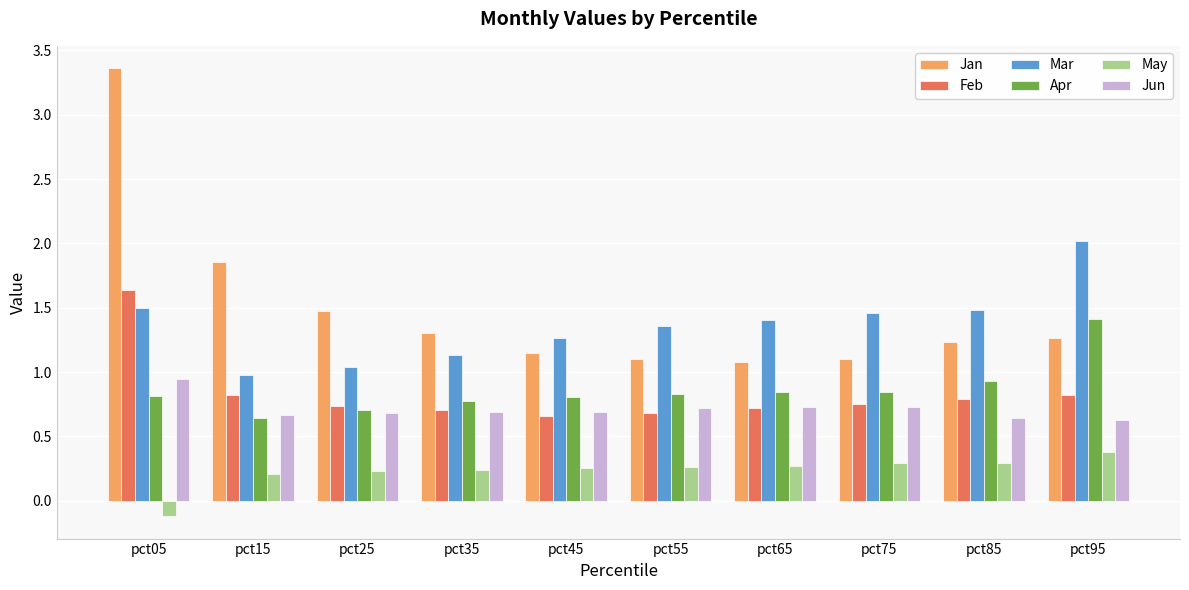

At how many categories does at least one series exceed 2?

2